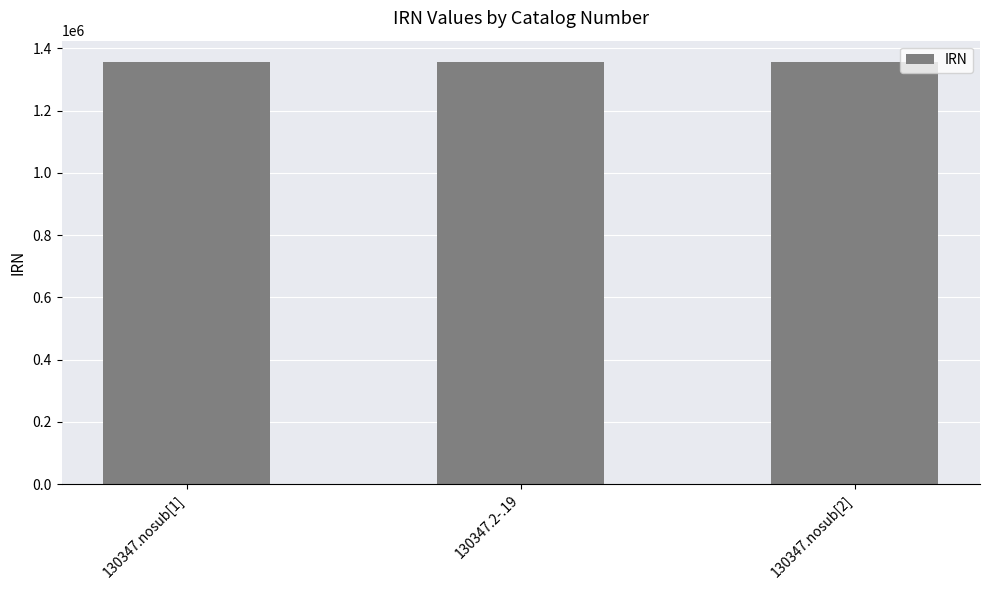

Is it true that the value at 130347.nosub[1] is 819440?

False